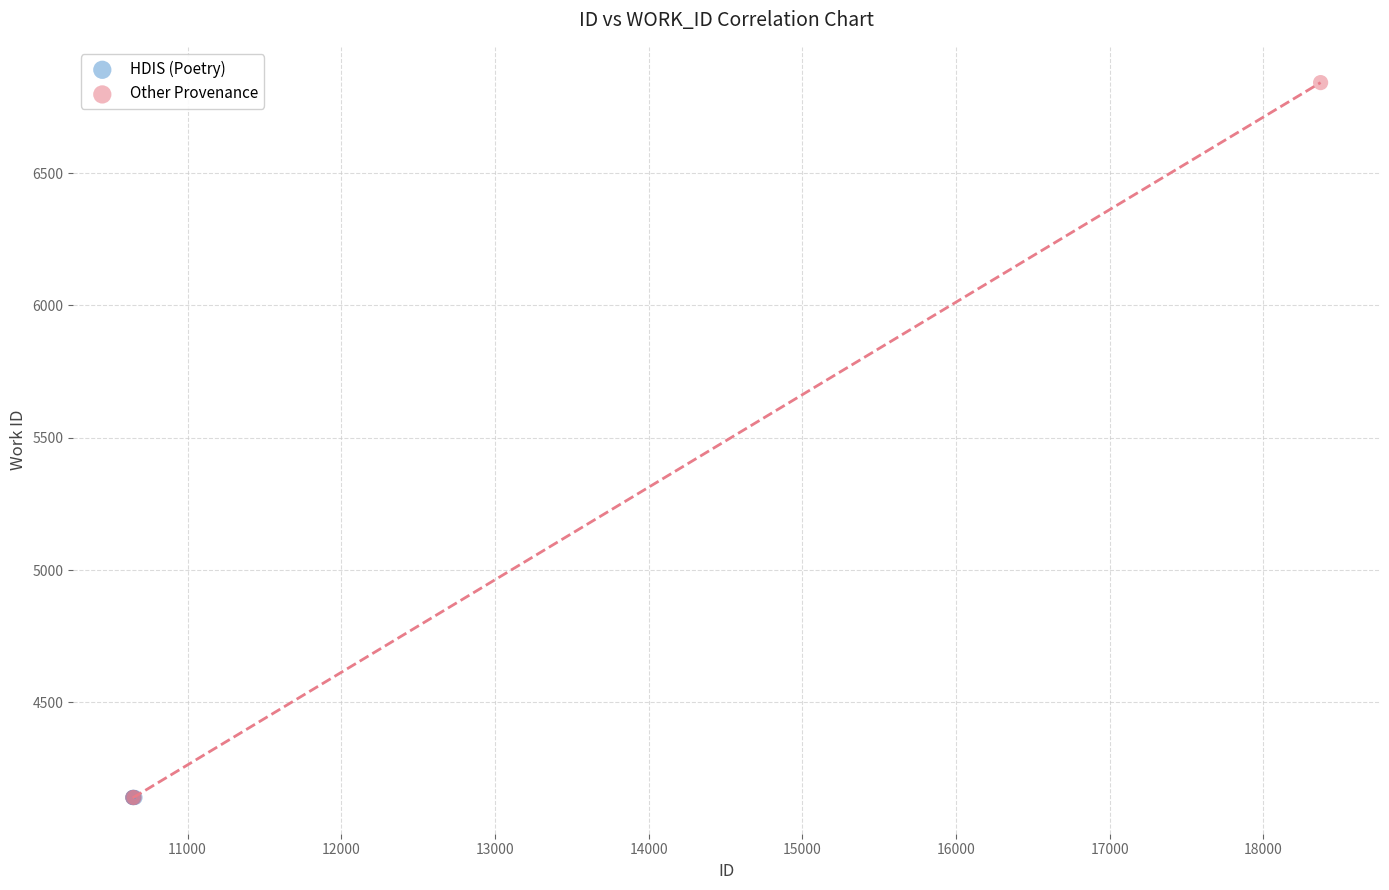

Which series reaches the maximum Y coordinate?

Other Provenance